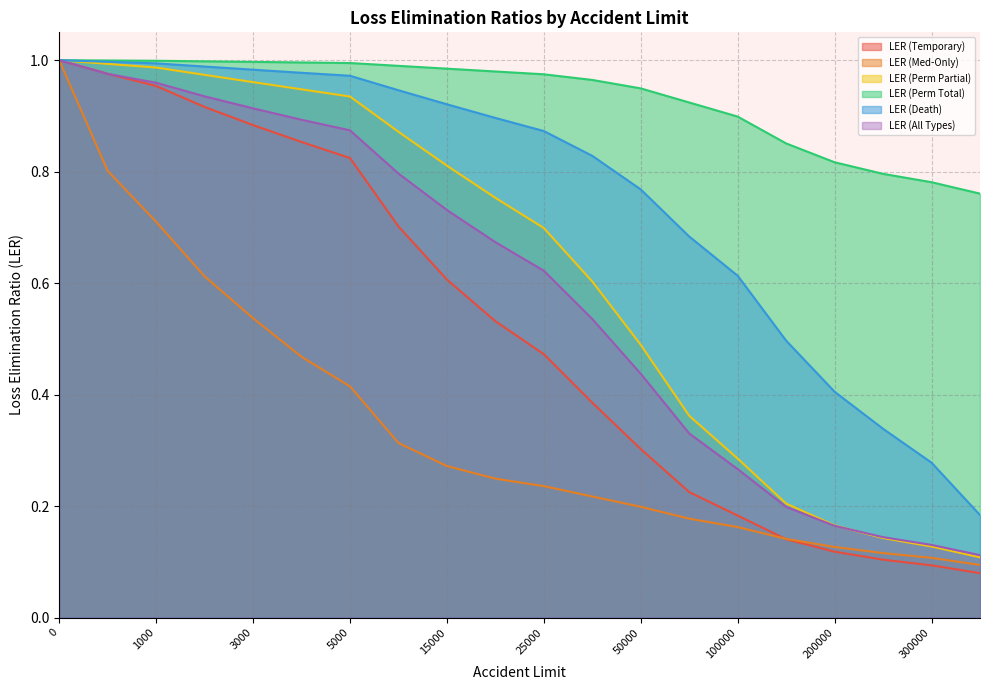

The value of LER (Perm Partial) at 10000 is 0.3. True or false?

False